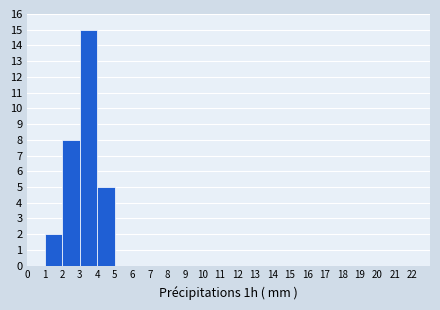

Reading left to right, list every bar in this chart as the range it spans on the x-axis followed by its height. The values are not printed on the chart, so give them approximately, as read against the axis.

0 to 1: 0
1 to 2: 2
2 to 3: 8
3 to 4: 15
4 to 5: 5
5 to 6: 0
6 to 7: 0
7 to 8: 0
8 to 9: 0
9 to 10: 0
10 to 11: 0
11 to 12: 0
12 to 13: 0
13 to 14: 0
14 to 15: 0
15 to 16: 0
16 to 17: 0
17 to 18: 0
18 to 19: 0
19 to 20: 0
20 to 21: 0
21 to 22: 0
22 to 23: 0